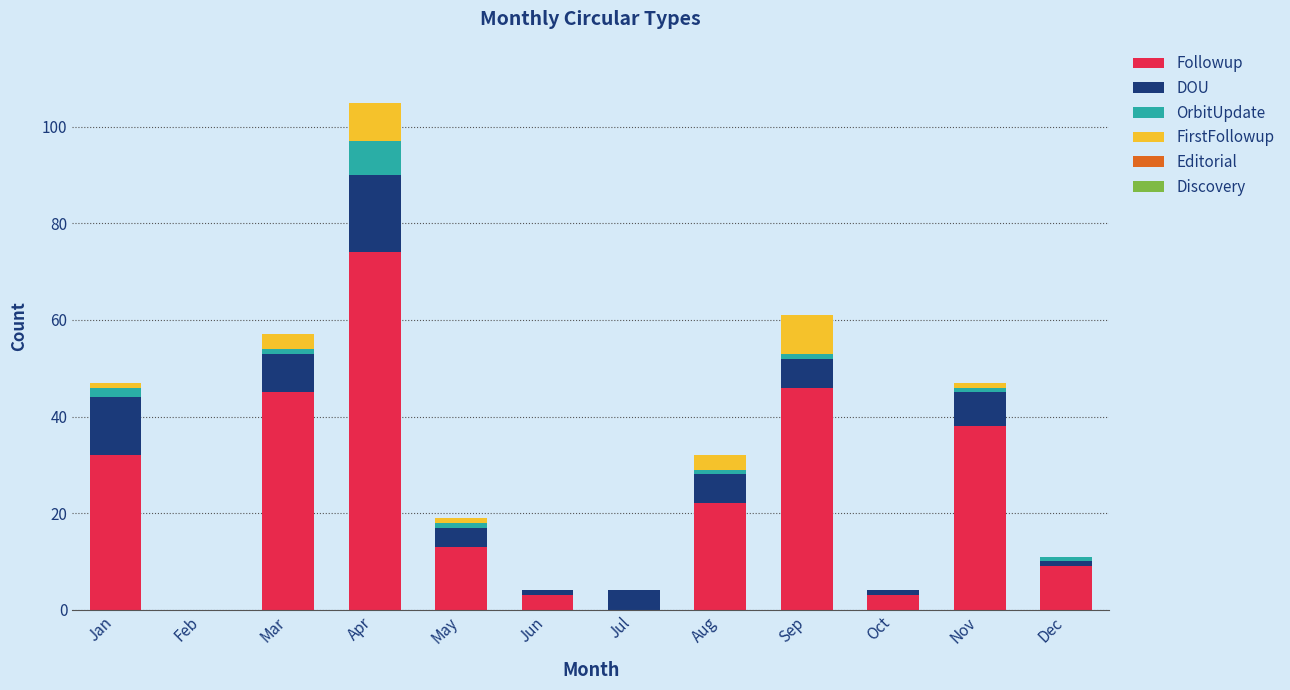

What value does the Followup series have at Aug, to the nearest 10?

20